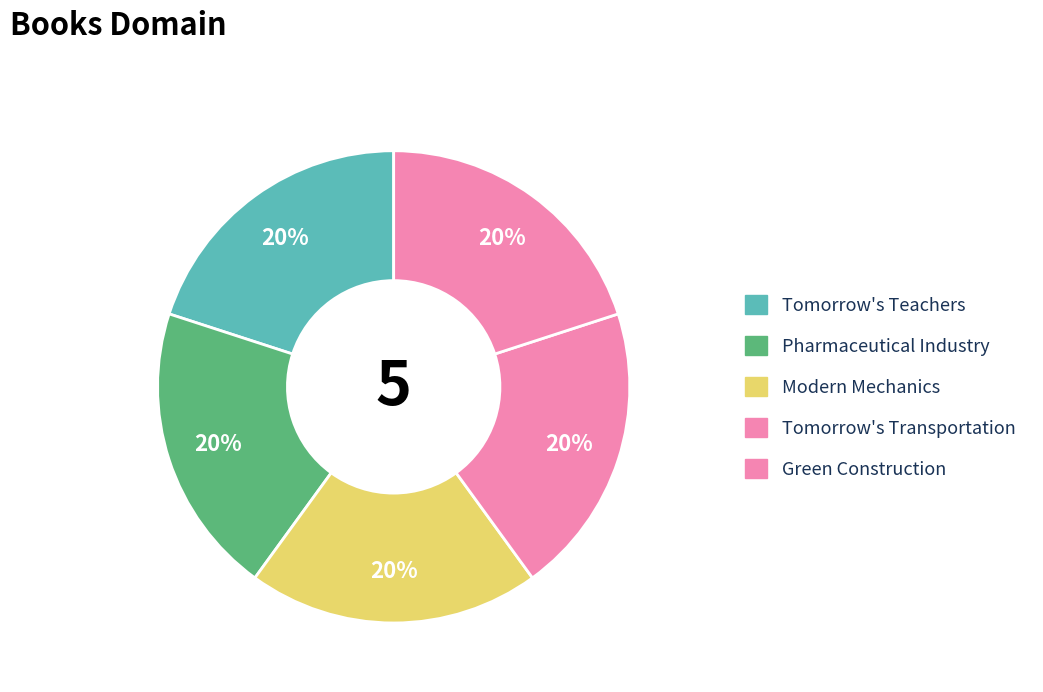

How much of the chart is everything except Modern Mechanics?

80.0%